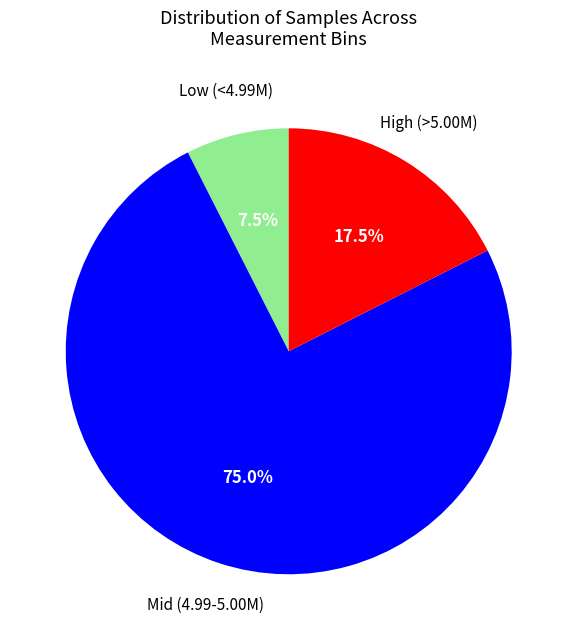

How many segments does this pie chart have?

3